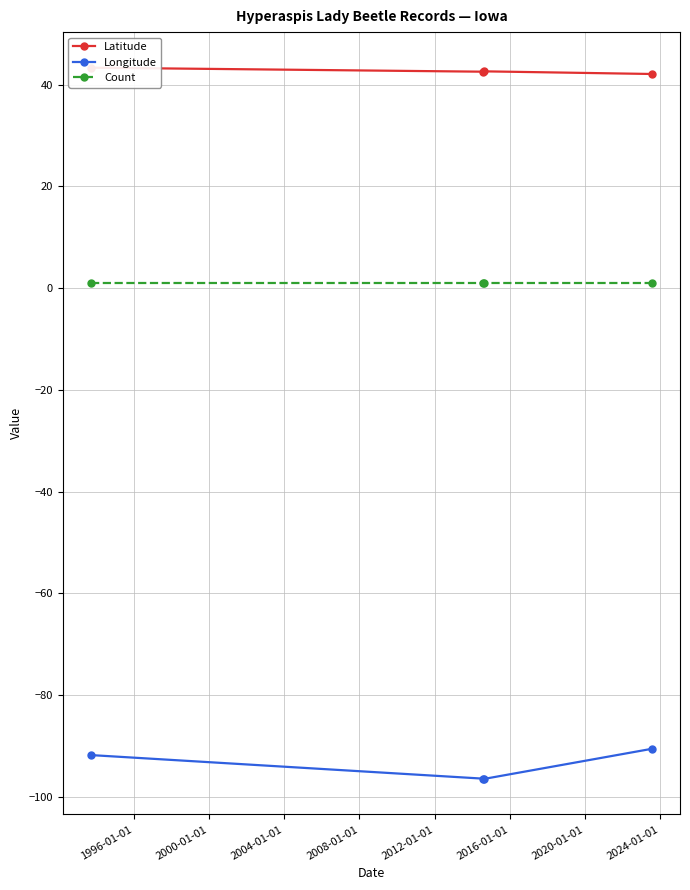

How many series are shown in this chart?

3